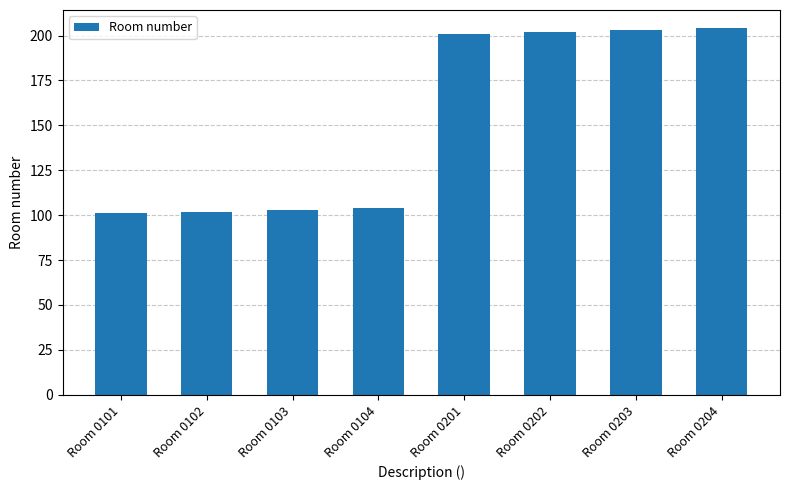

What is the ratio of the value at Room 0204 to the value at Room 0203?

1.0